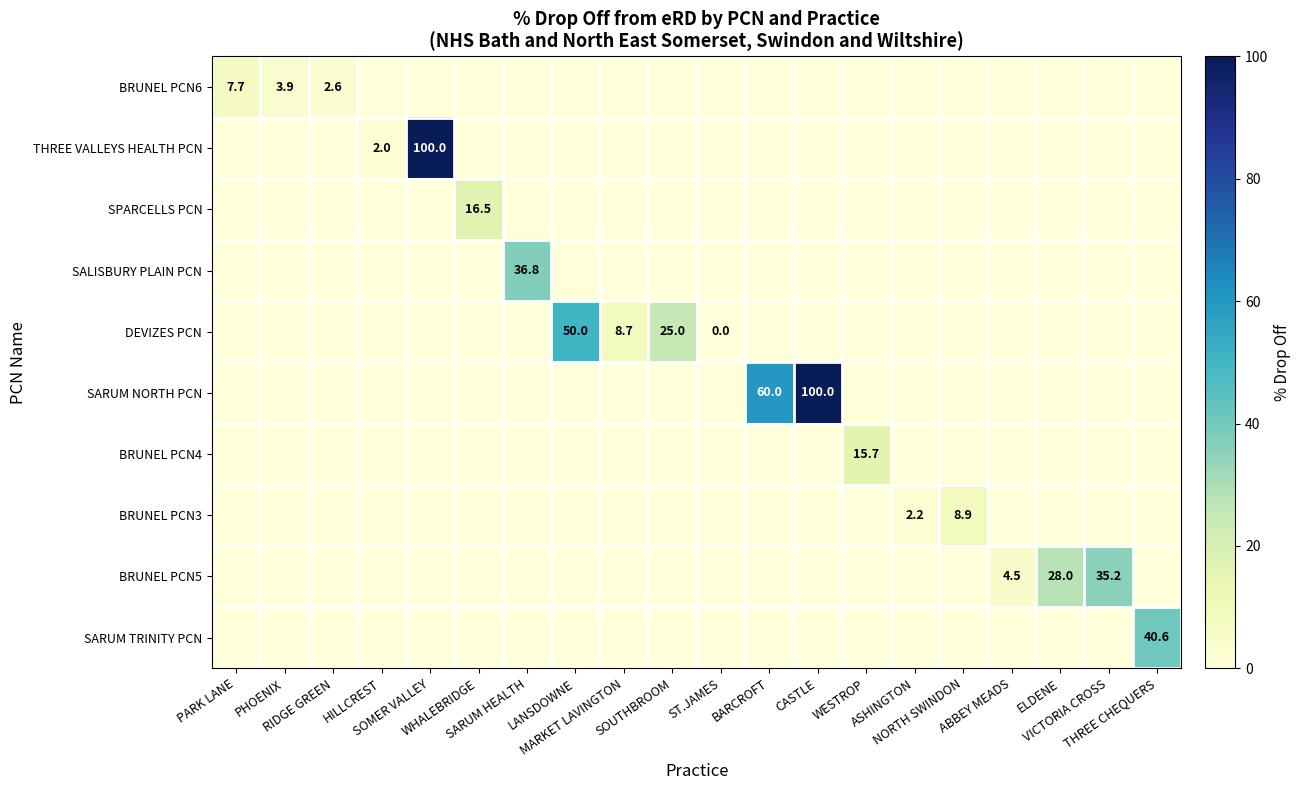

At which category is the sum across all series the highest?

SOMER VALLEY